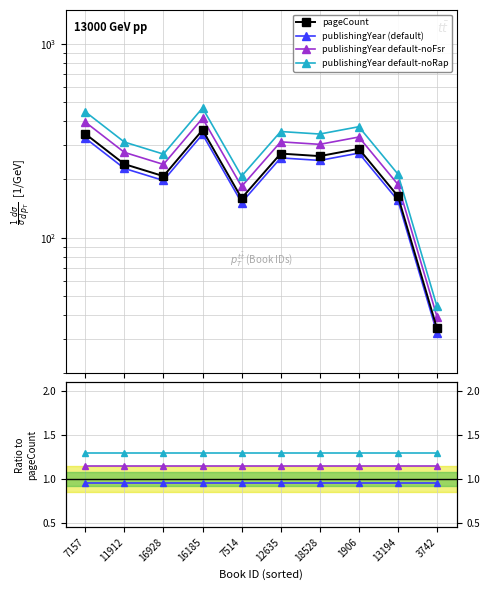

Is this an area chart (filled region under the line)?

No